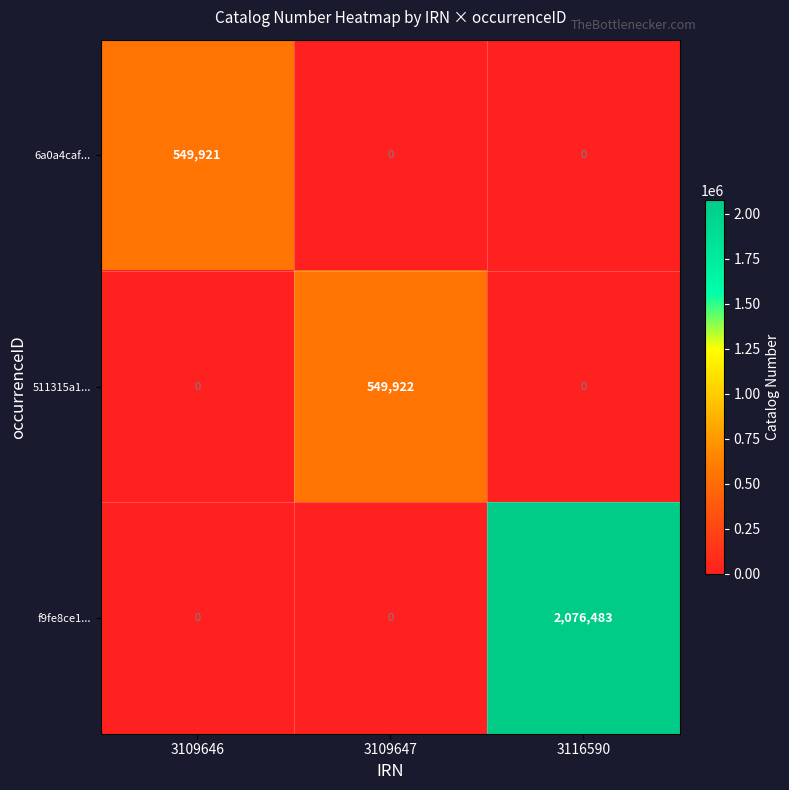

How many categories are shown in the chart?

3